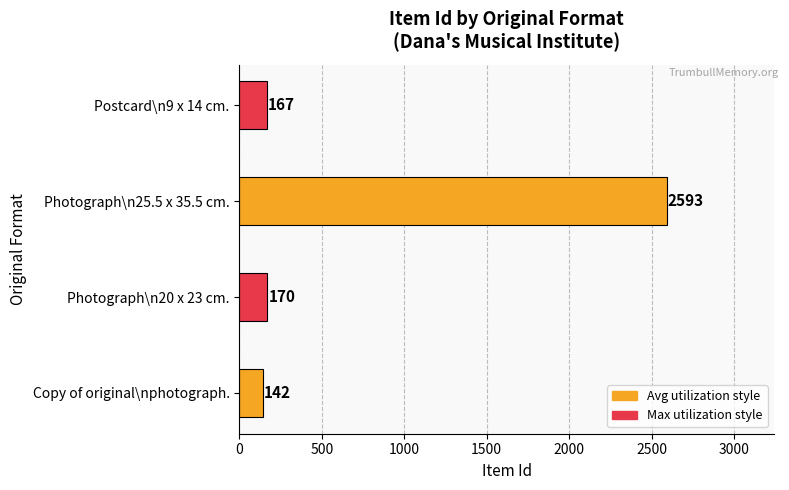

Reading bottom to top, extract all data points from this chart.

142	170	2593	167